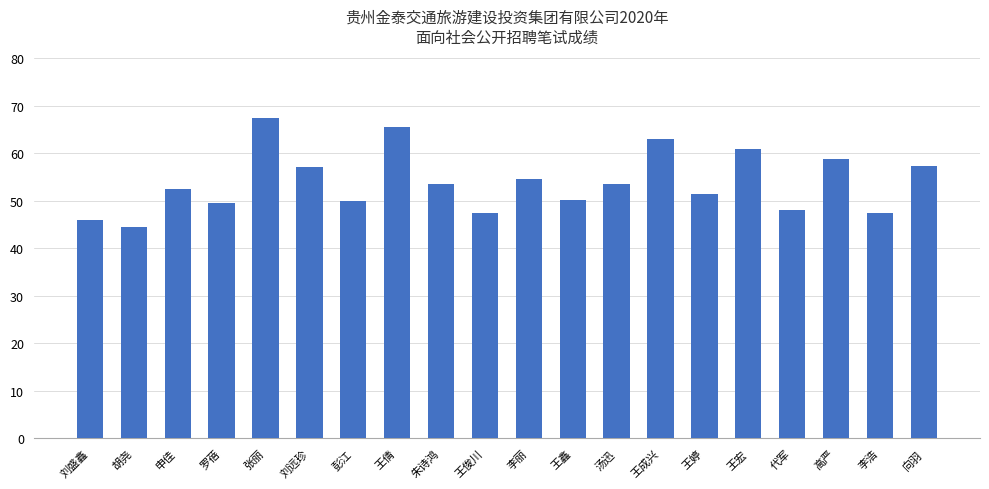

What is the change in value from 王俊川 to 向羽?

+9.9